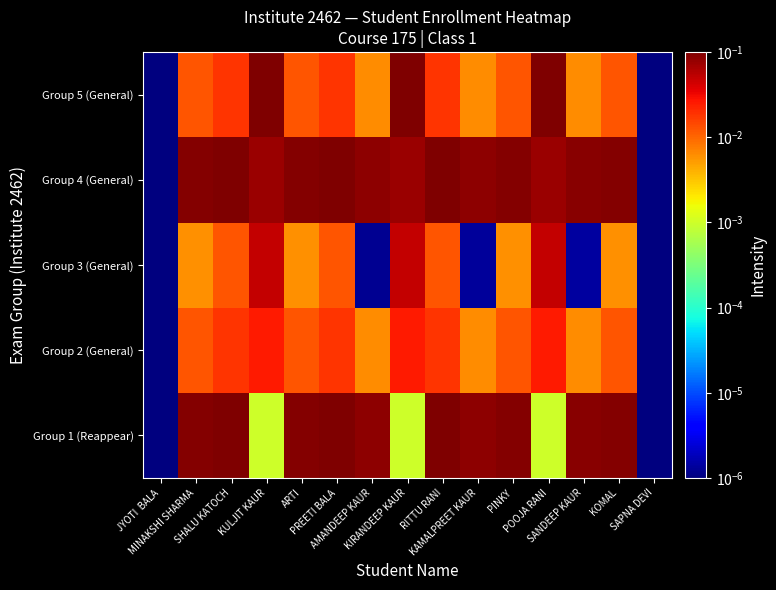

How many series are shown in this chart?

5